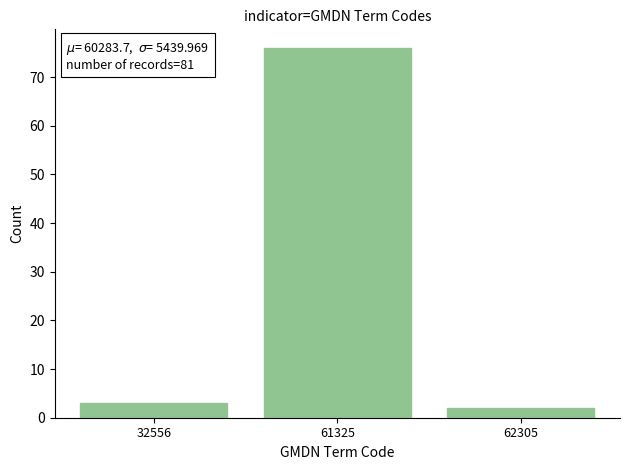

Reading left to right, transcribe all the data shown in this chart.

32556=3	61325=76	62305=2